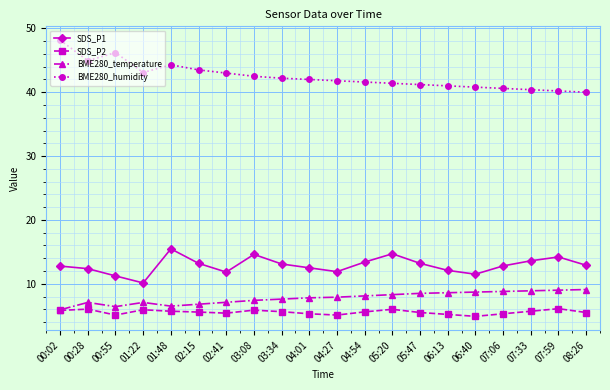

True or false: SDS_P1 and BME280_humidity cross at least once.

False